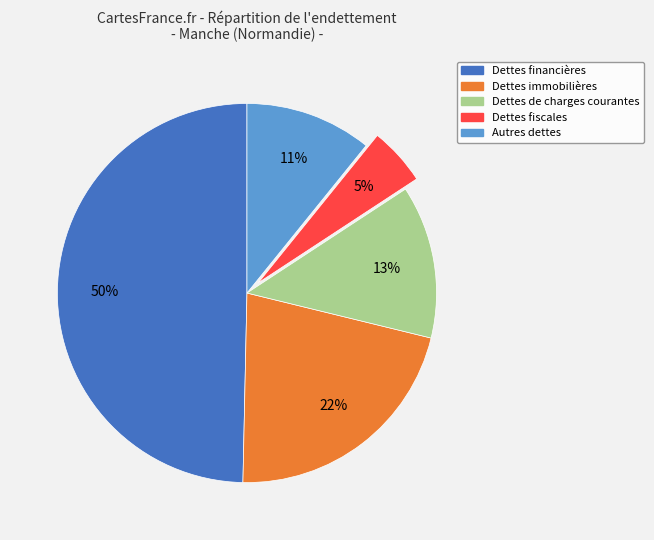

What is the largest slice in the pie chart?

Dettes financières